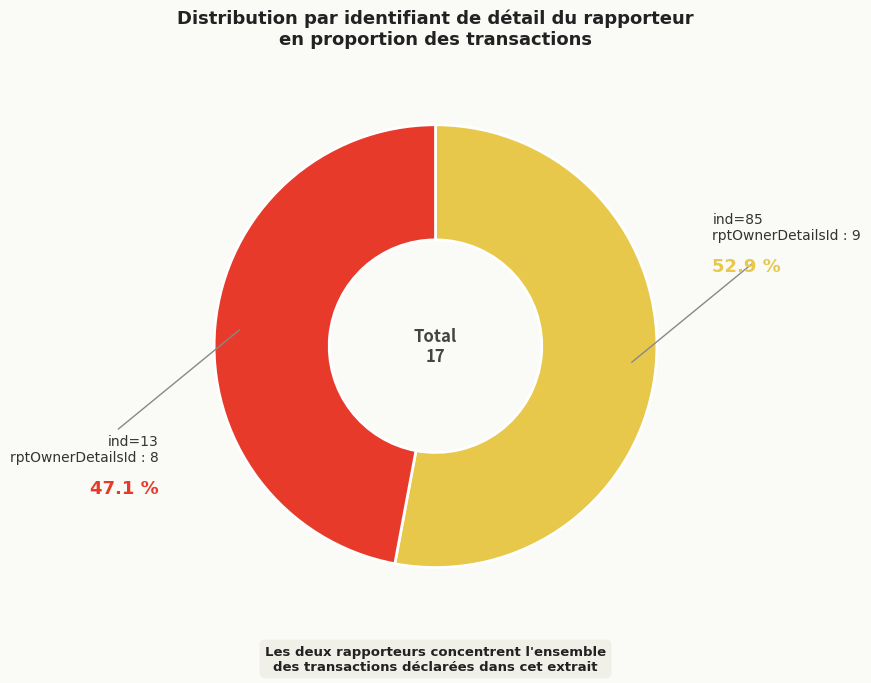

Which category accounts for the majority?

ind=85